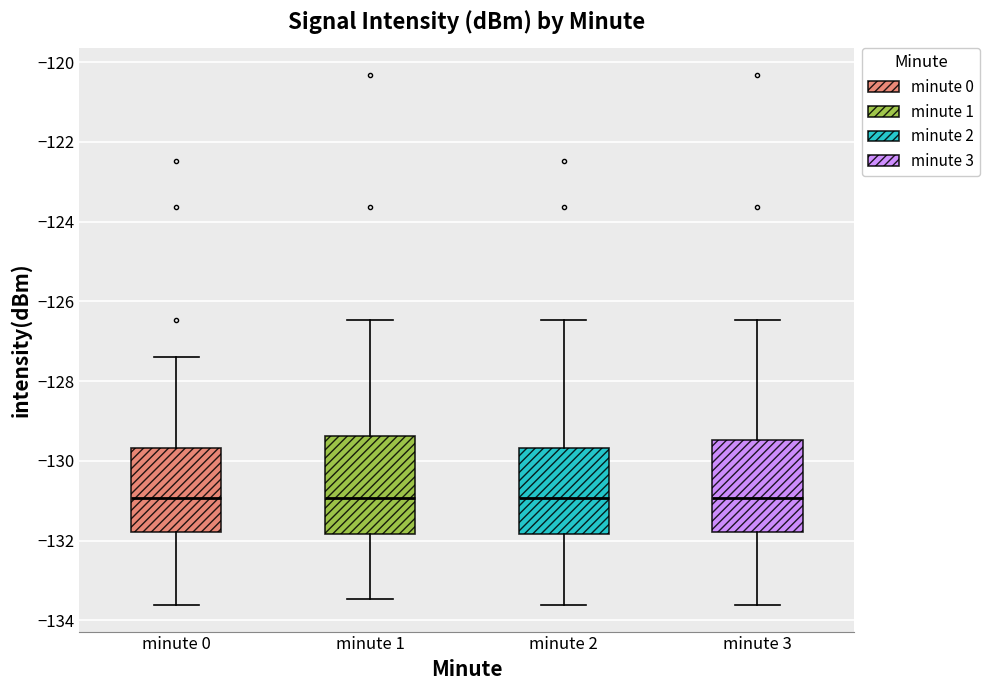

Reading left to right, read every box against the y-axis: the position of its median line, the range the box covers, and the ends of its whiskers. The values are not printed on the chart, so give them approximately, as read against the axis.

minute 0: median -131.0, box -131.8 to -129.6, whiskers -133.6 to -127.4
minute 1: median -131.0, box -131.8 to -129.4, whiskers -133.4 to -126.4
minute 2: median -131.0, box -131.8 to -129.6, whiskers -133.6 to -126.4
minute 3: median -131.0, box -131.8 to -129.4, whiskers -133.6 to -126.4